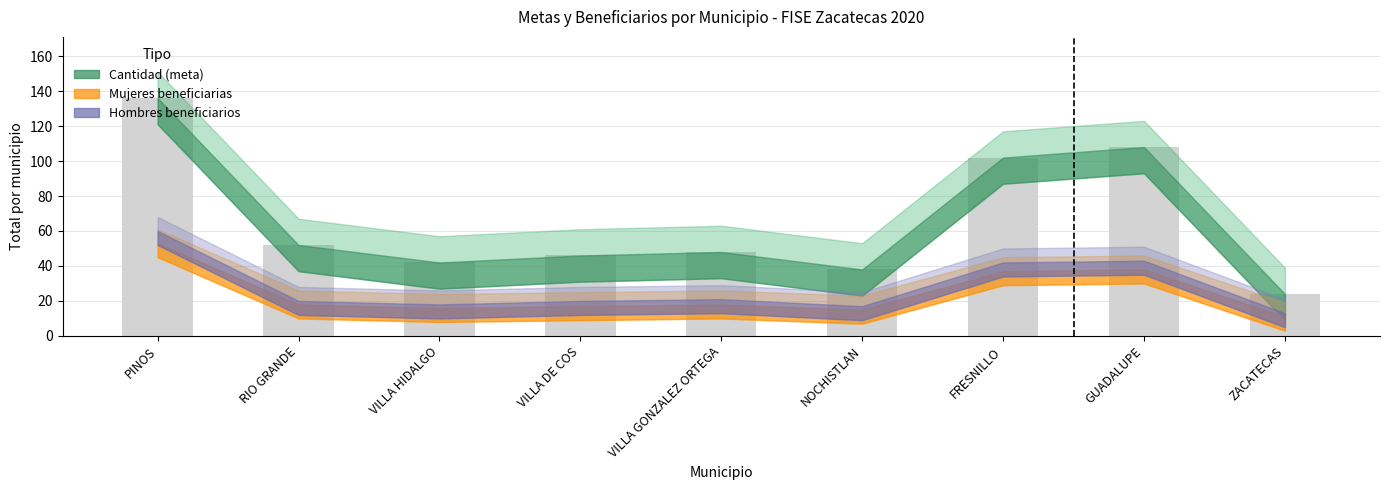

What position from the right is VILLA DE COS?

6